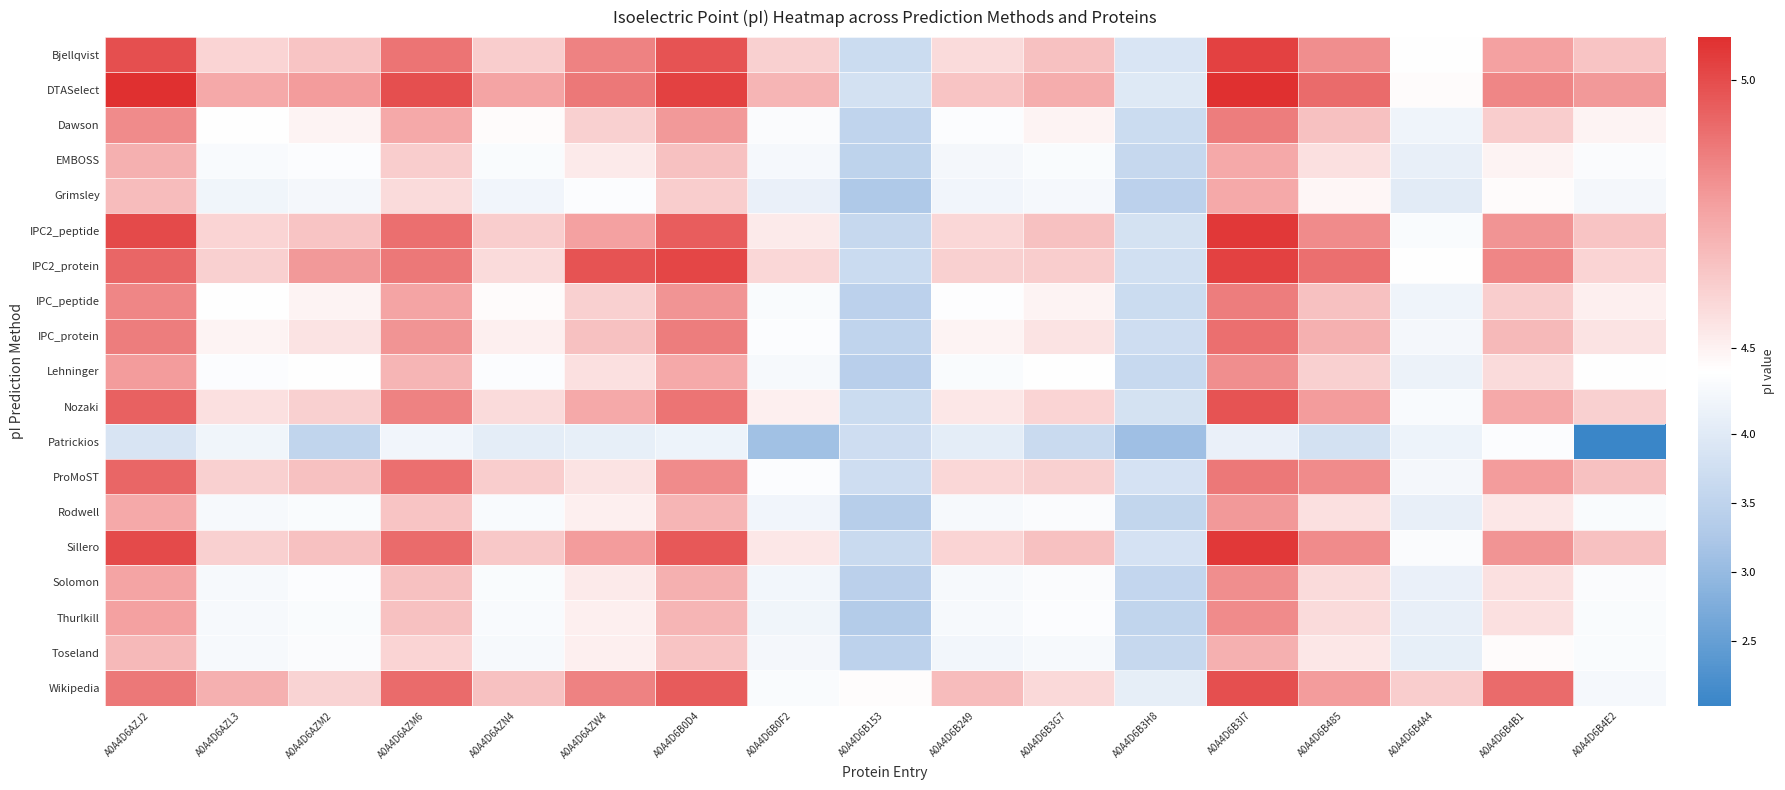

At which category does the chart reach its peak across all series?

A0A4D6AZJ2